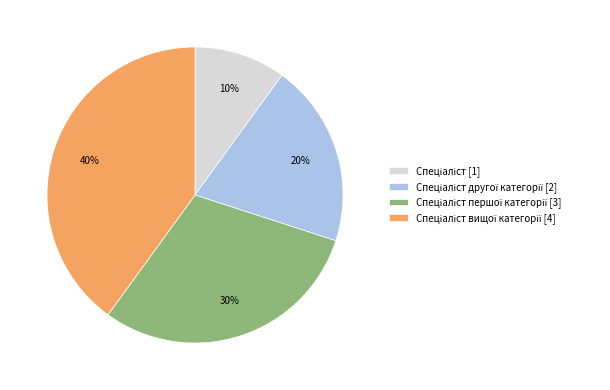

Is there any slice that represents more than half of the pie?

No